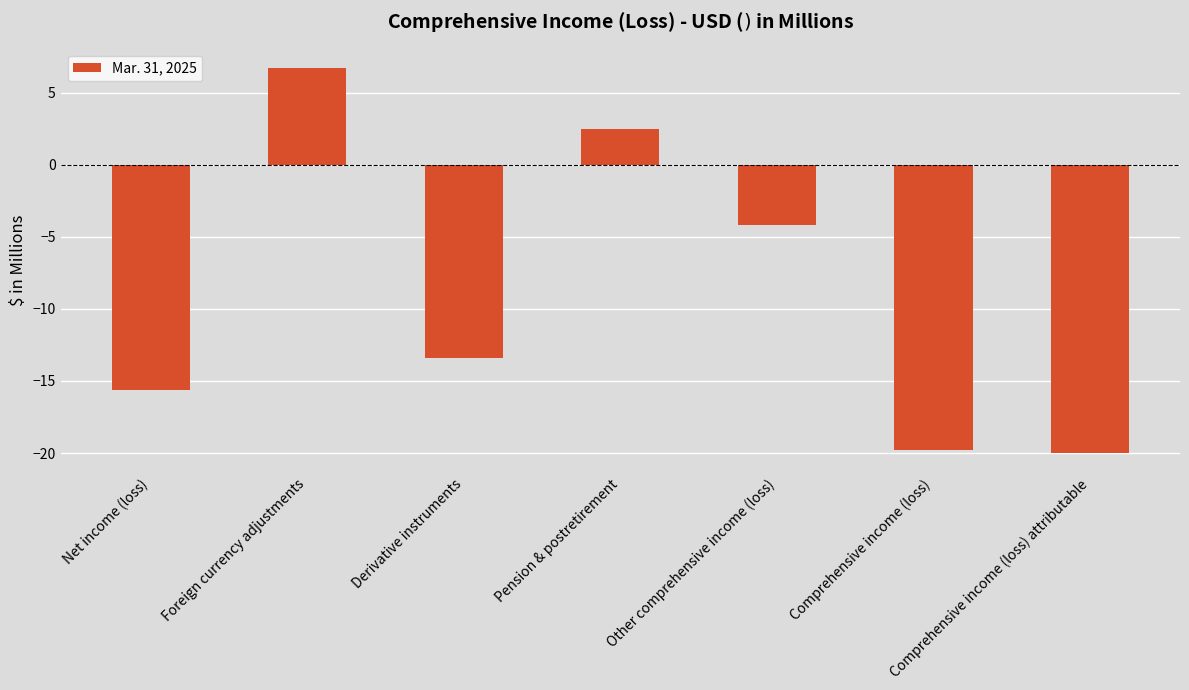

At which label is the value closest to -6?

Other comprehensive income (loss)